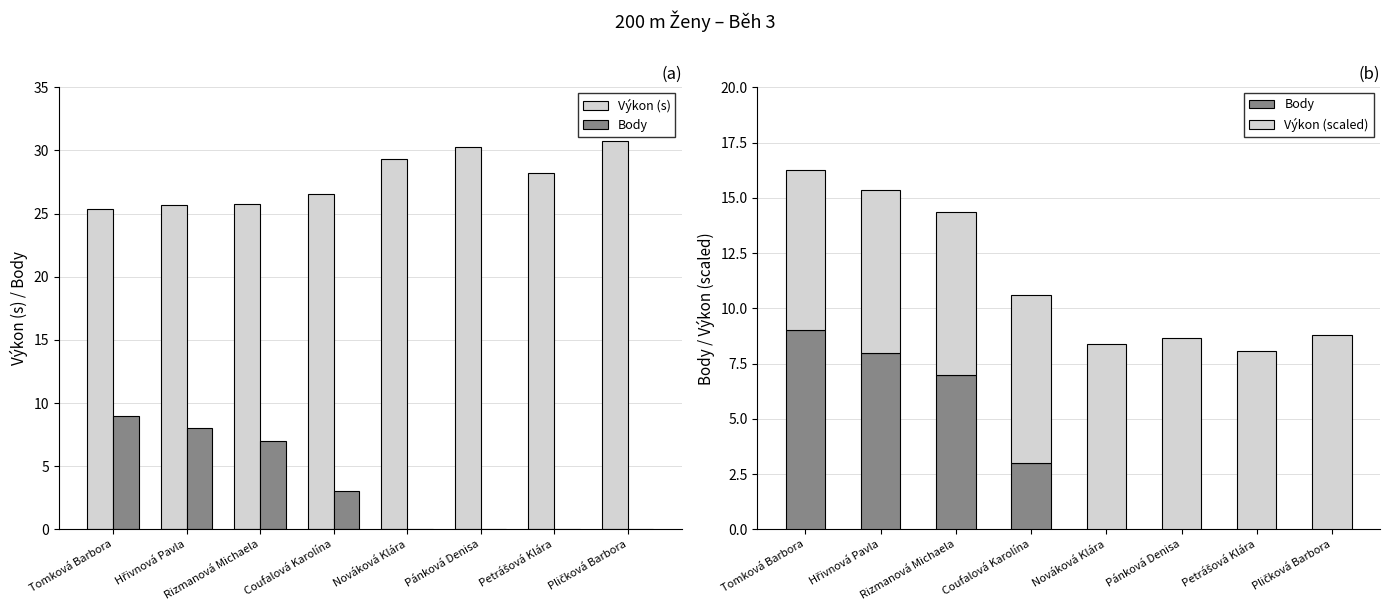

Reading right to left, list all the values displayed in this chart.

Výkon (s): 30.7	28.2	30.3	29.3	26.6	25.7	25.7	25.4
Body: 0.0	0.0	0.0	0.0	3.0	7.0	8.0	9.0
Výkon (scaled): 8.8	8.1	8.7	8.4	7.6	7.4	7.3	7.3